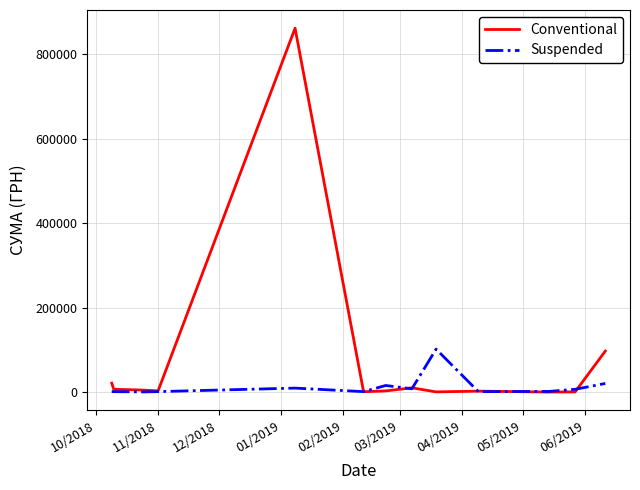

Which series has the largest range (max minus min)?

Conventional